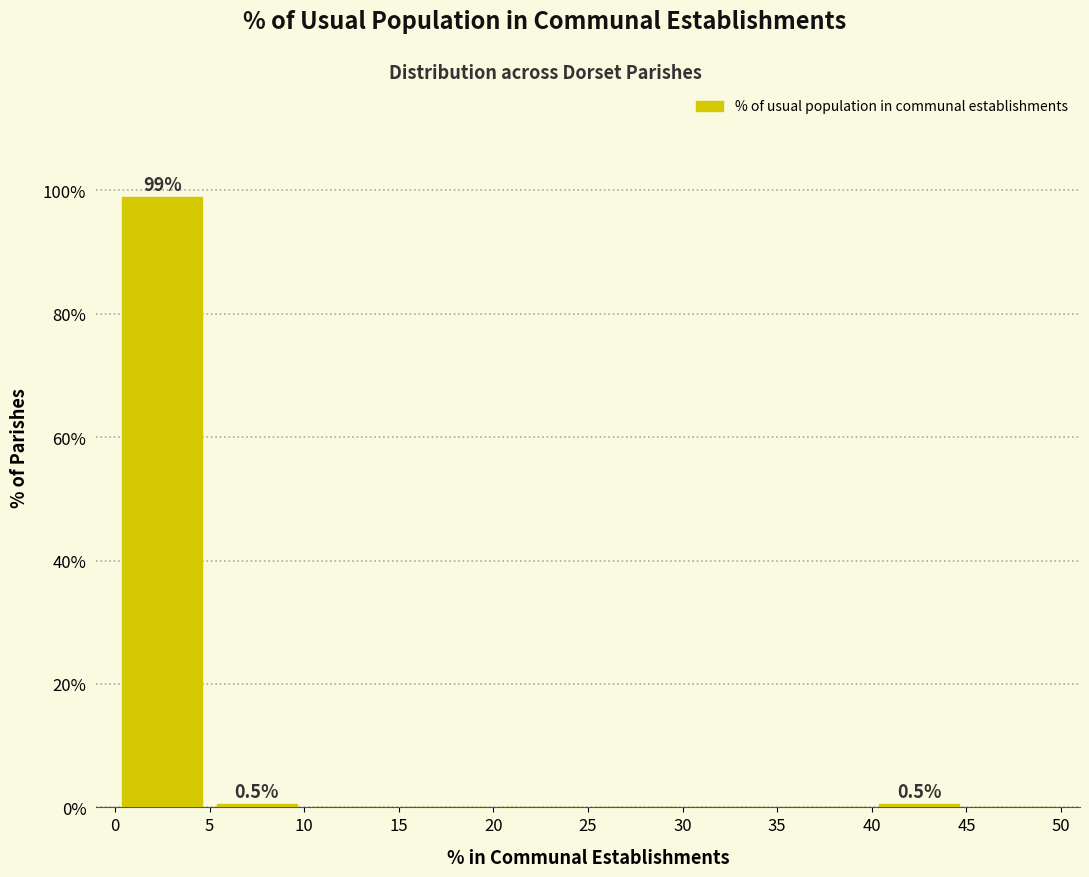

Which range on the x-axis has the tallest bar?

0 to 5